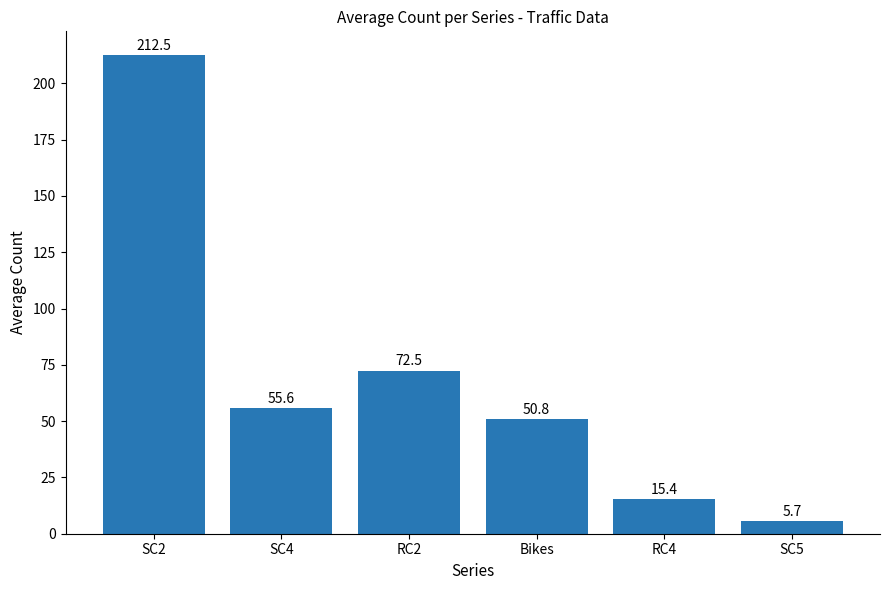

At which label does the data first exceed 55?

SC2